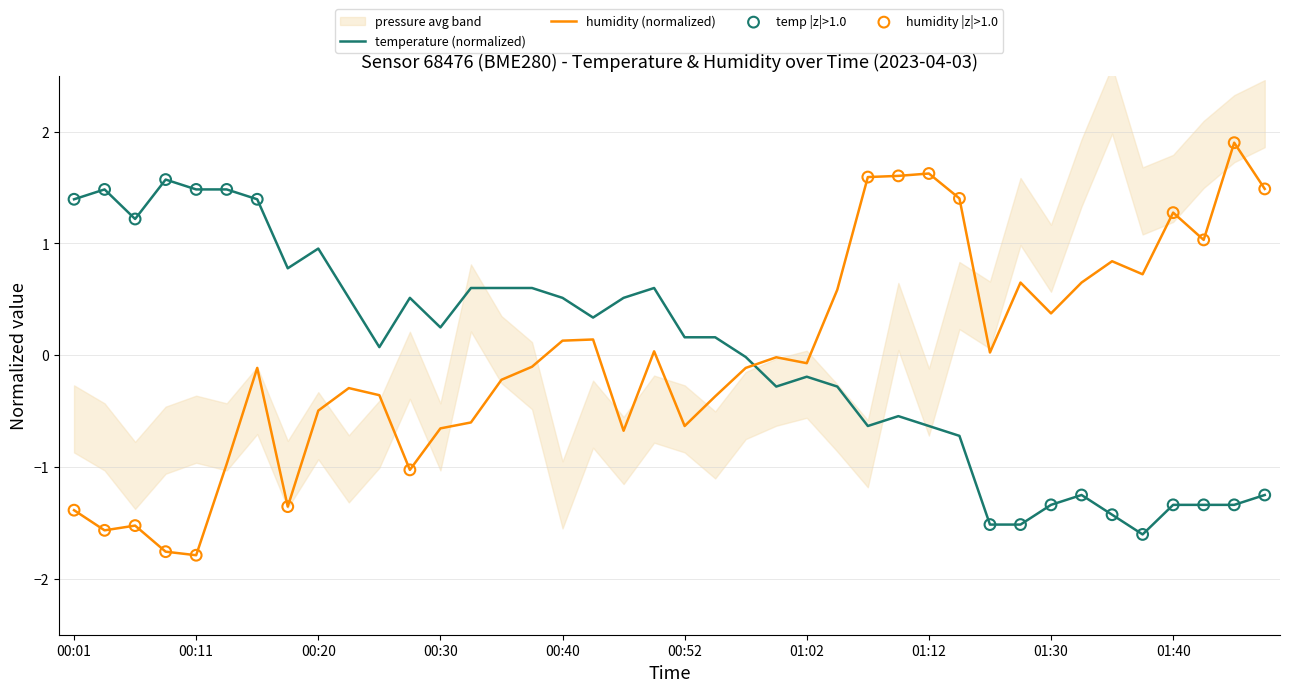

Which series has the largest total across all categories?

temperature